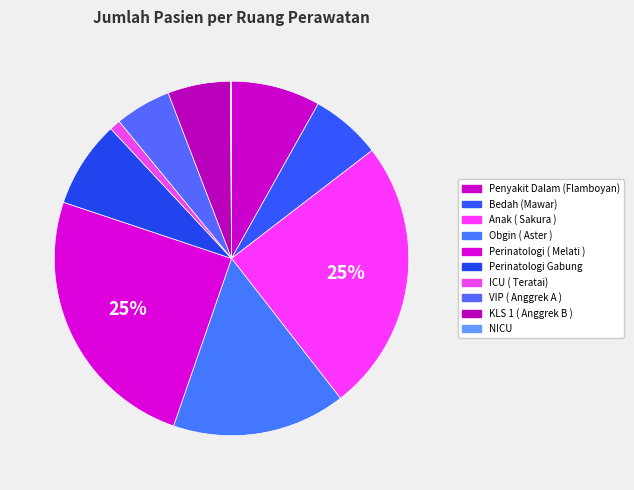

To the nearest percent, what portion does Perinatologi Gabung represent?

8%